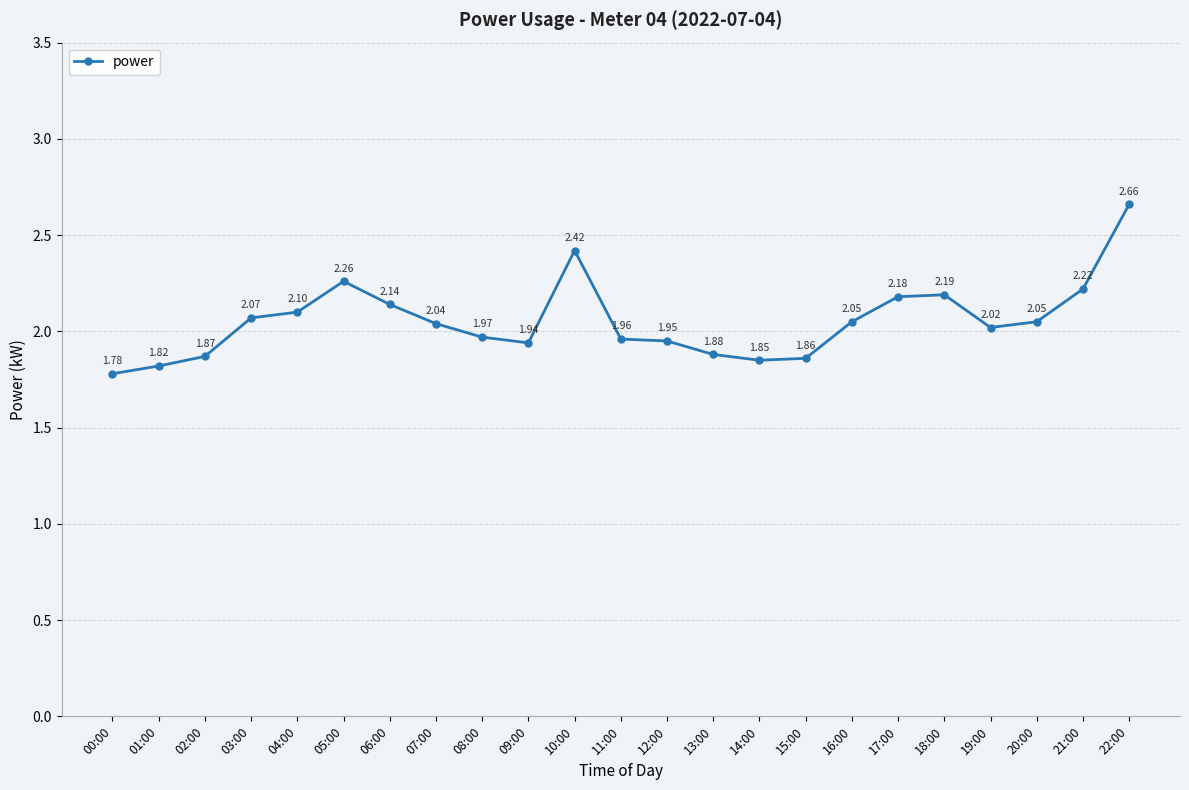

What is the sum of all values?

47.3